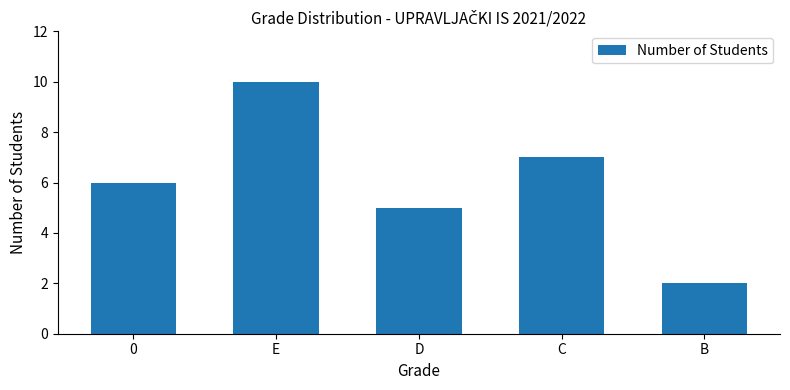

How many data points does each series have?

5